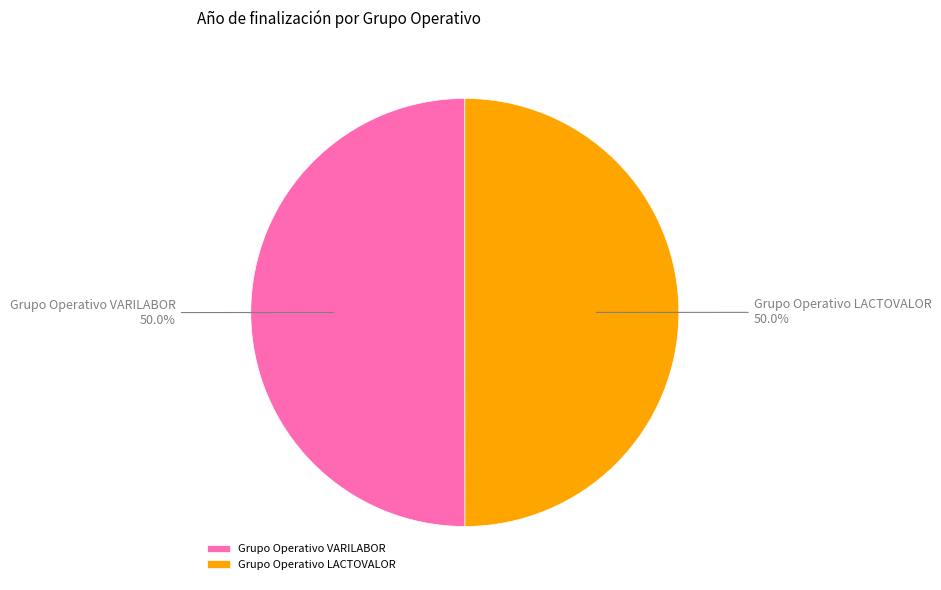

The Grupo Operativo LACTOVALOR slice represents 50% of the pie. True or false?

True